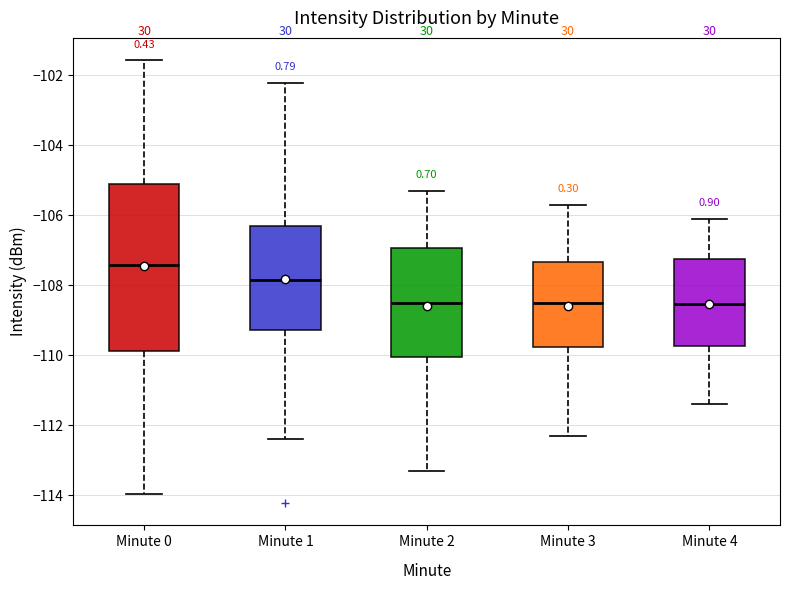

Reading left to right, read every box against the y-axis: the position of its median line, the range the box covers, and the ends of its whiskers. The values are not printed on the chart, so give them approximately, as read against the axis.

Minute 0: median -107.4, box -109.8 to -105.2, whiskers -114.0 to -101.6
Minute 1: median -107.8, box -109.2 to -106.4, whiskers -112.4 to -102.2
Minute 2: median -108.4, box -110.0 to -107.0, whiskers -113.2 to -105.2
Minute 3: median -108.4, box -109.8 to -107.4, whiskers -112.2 to -105.6
Minute 4: median -108.6, box -109.8 to -107.2, whiskers -111.4 to -106.0